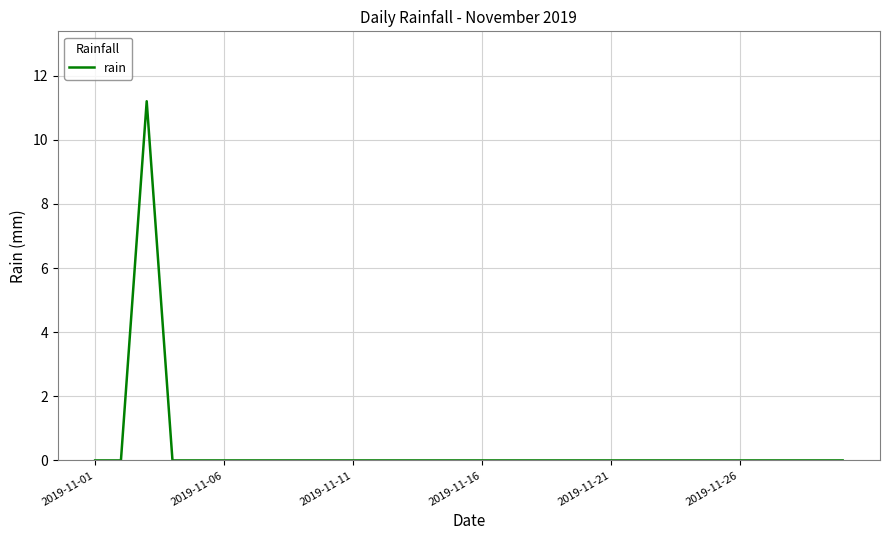

What is the greatest value displayed?

11.2